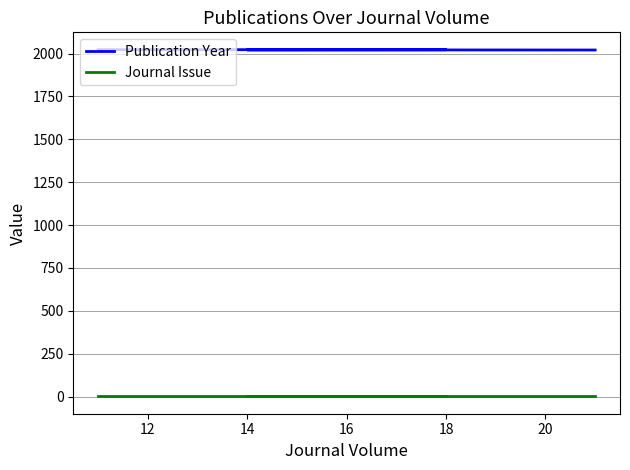

At how many categories does at least one series exceed 486?

4